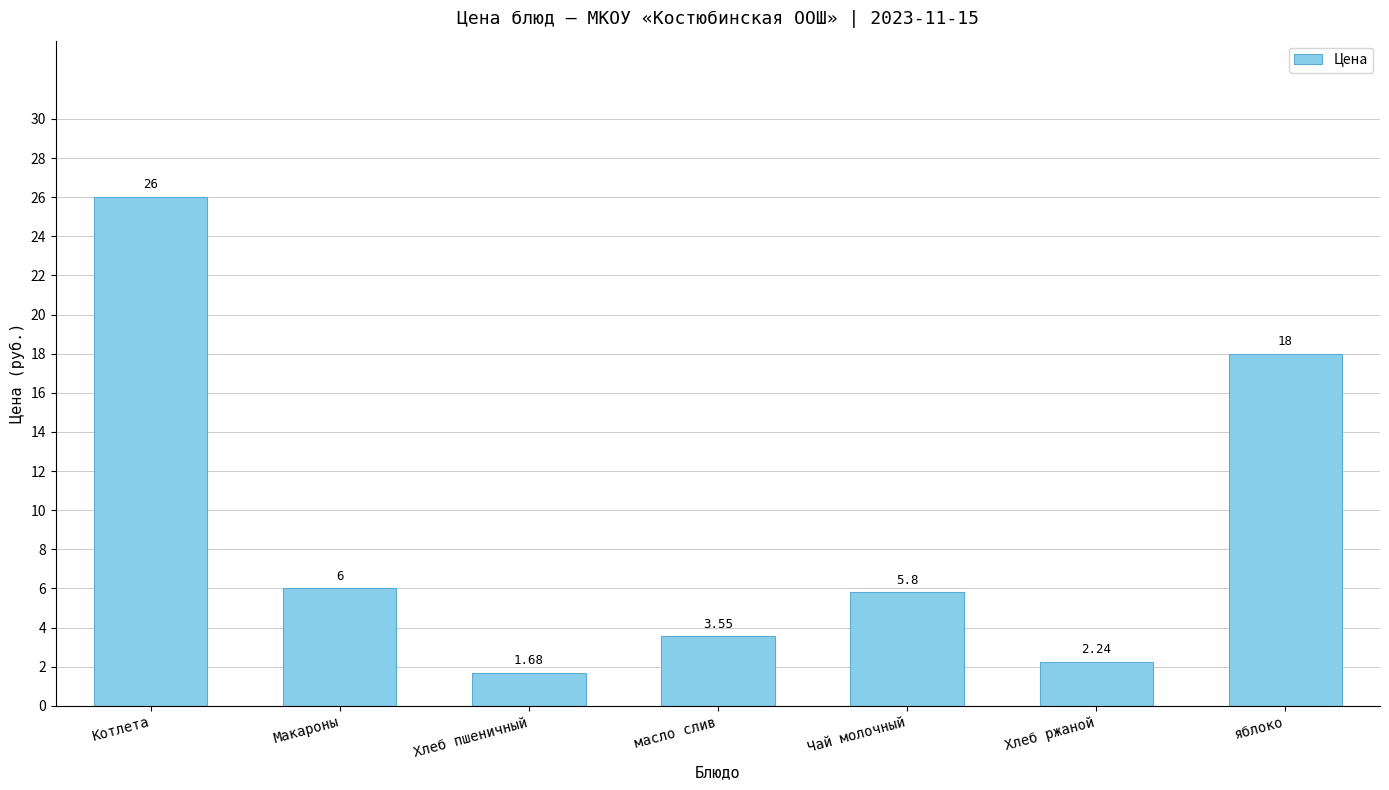

At which category does the chart reach its peak across all series?

Котлета